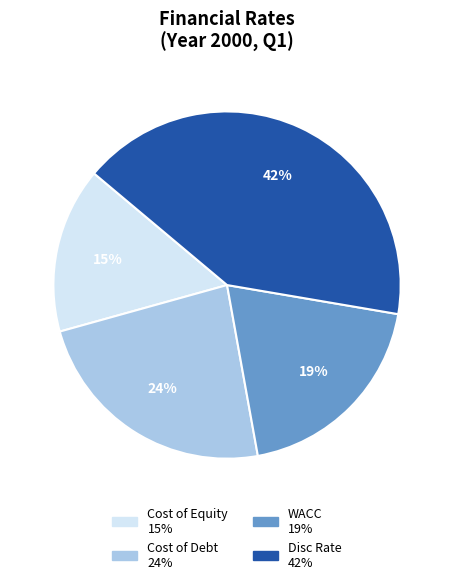

Do Cost of Debt and Disc Rate together represent more than half of the pie?

Yes